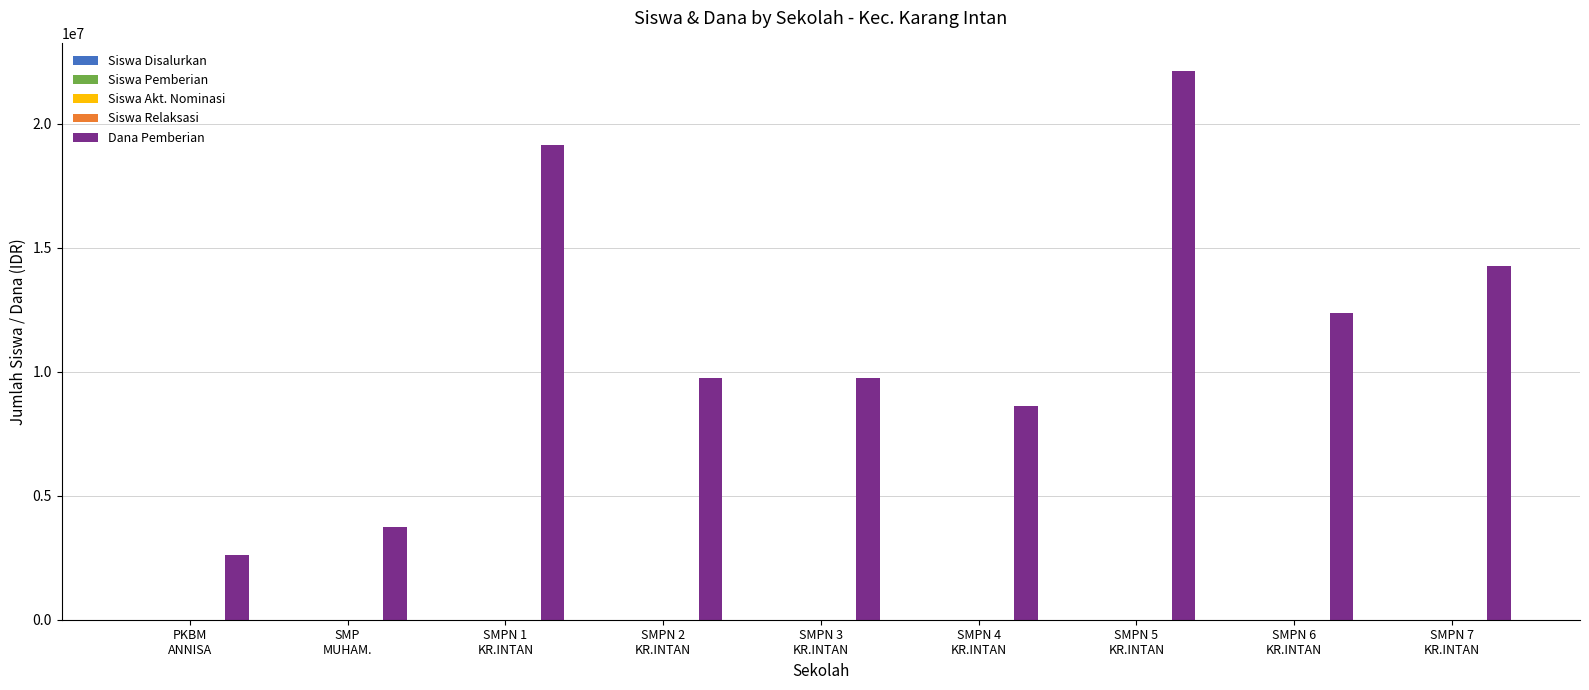

Is it true that Dana Pemberian equals 8625000 at SMPN 4
KR.INTAN?

True